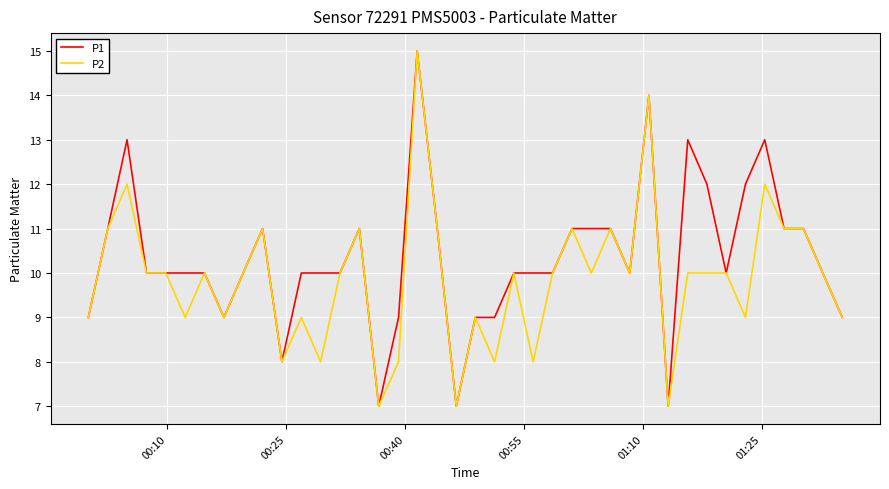

List the series in order of their overall mean, highest first.

P1, P2